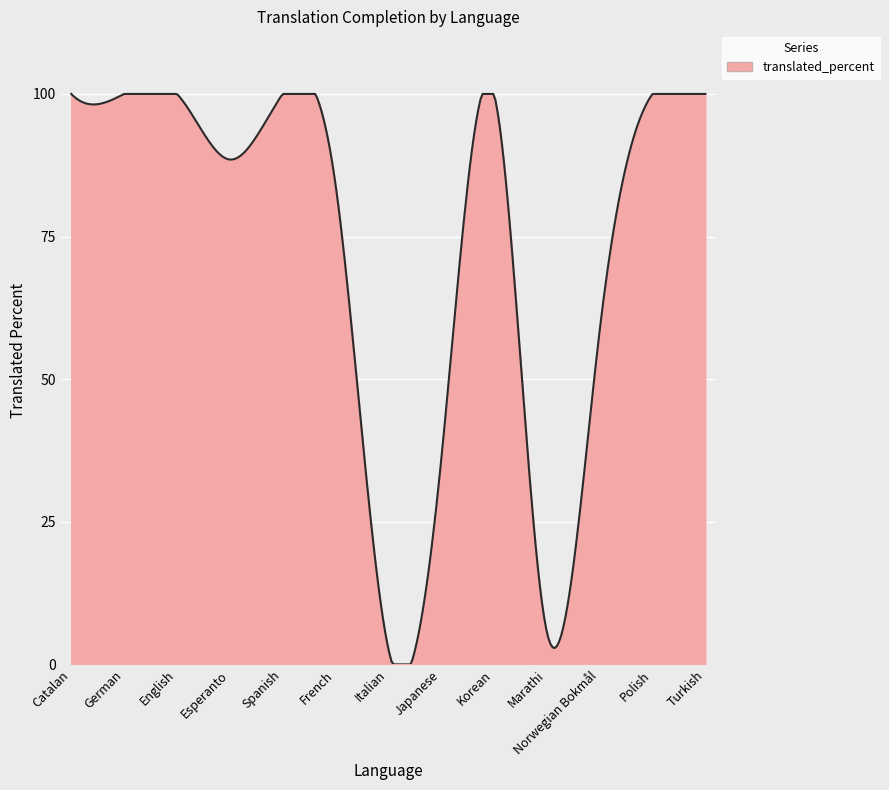

What is the difference between the maximum and minimum values?

100.0